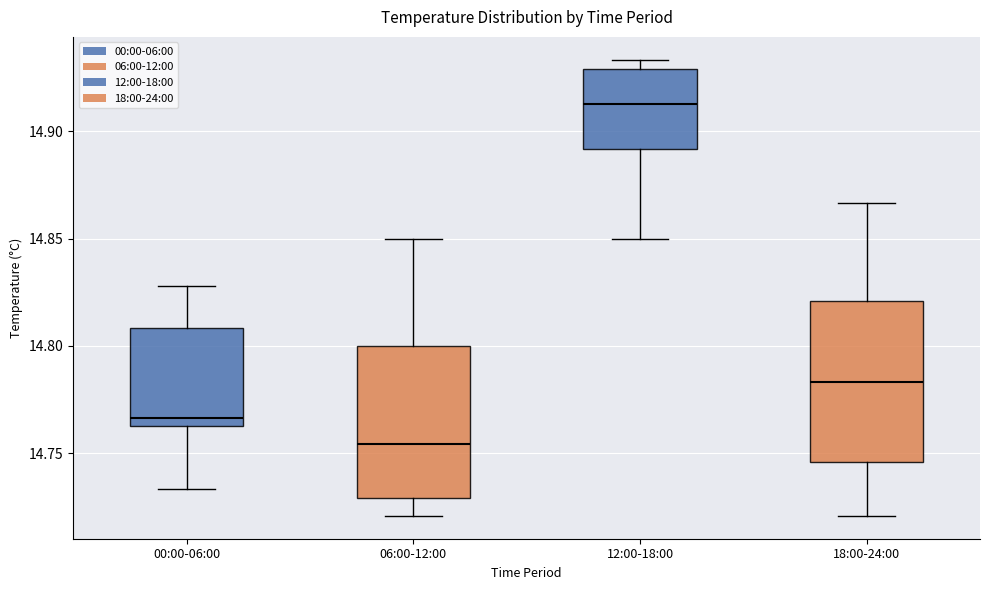

Where does the upper whisker of the box for 00:00-06:00 end on the y-axis? The values are not printed on the chart, so give them approximately, as read against the axis.

14.830